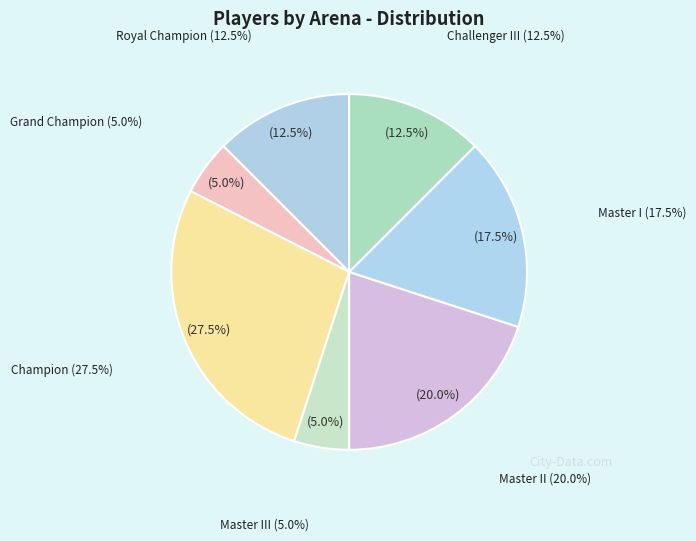

Which category has the biggest portion of the pie?

Champion